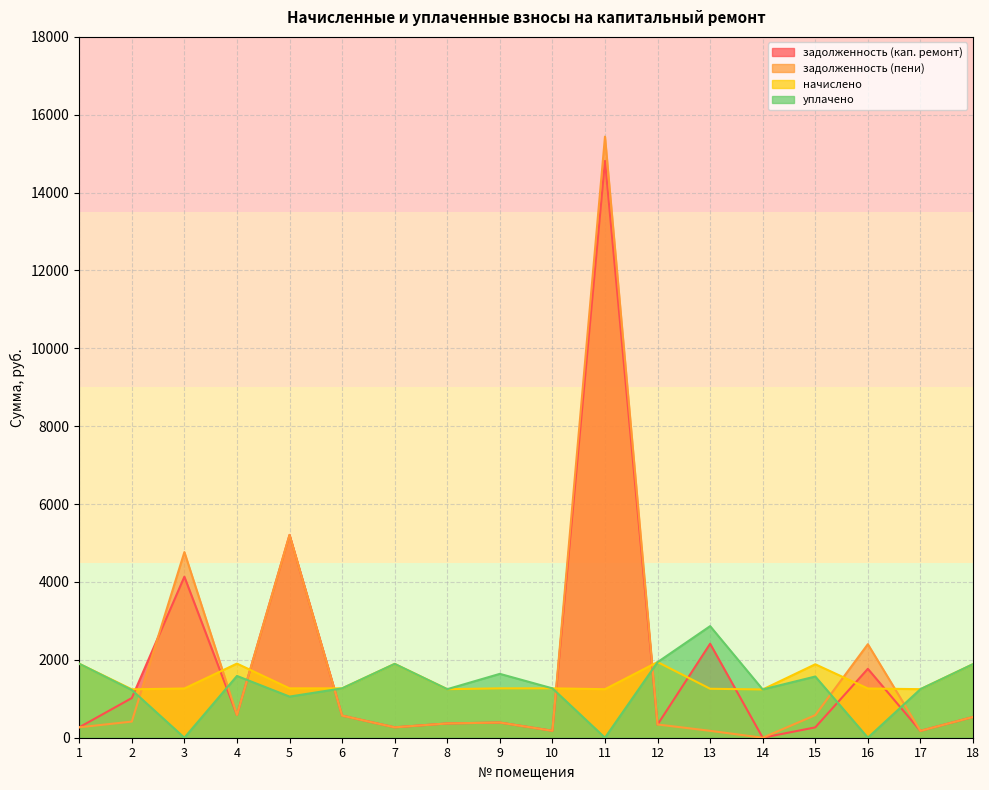

Where is the first local maximum for задолженность (кап. ремонт)?

3